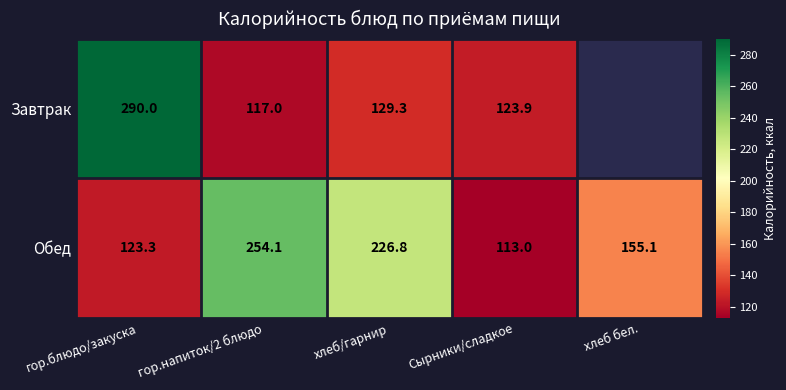

Is the value of Обед at гор.блюдо/закуска greater than the value of Завтрак at гор.напиток/2 блюдо?

Yes